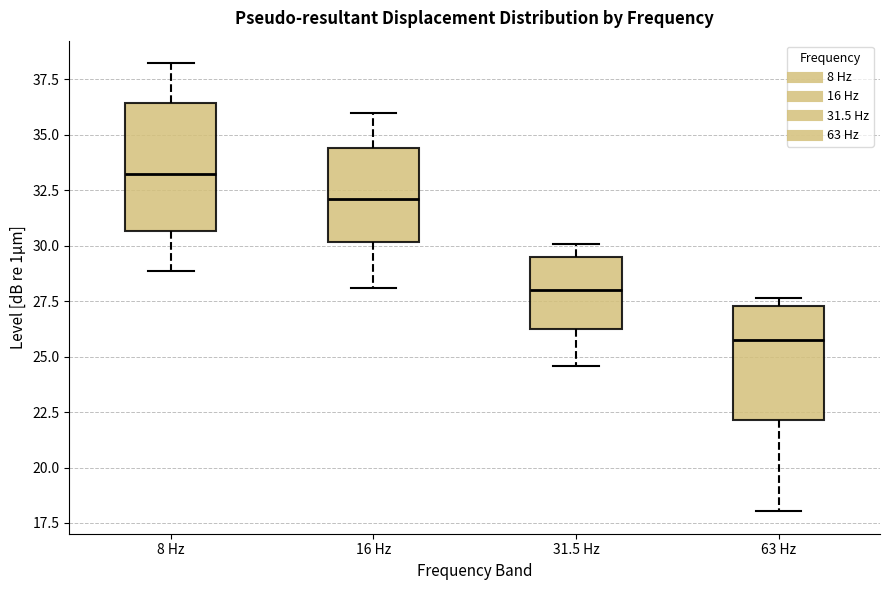

Where does the median line of the box for 63 Hz sit on the y-axis? The values are not printed on the chart, so give them approximately, as read against the axis.

26.0